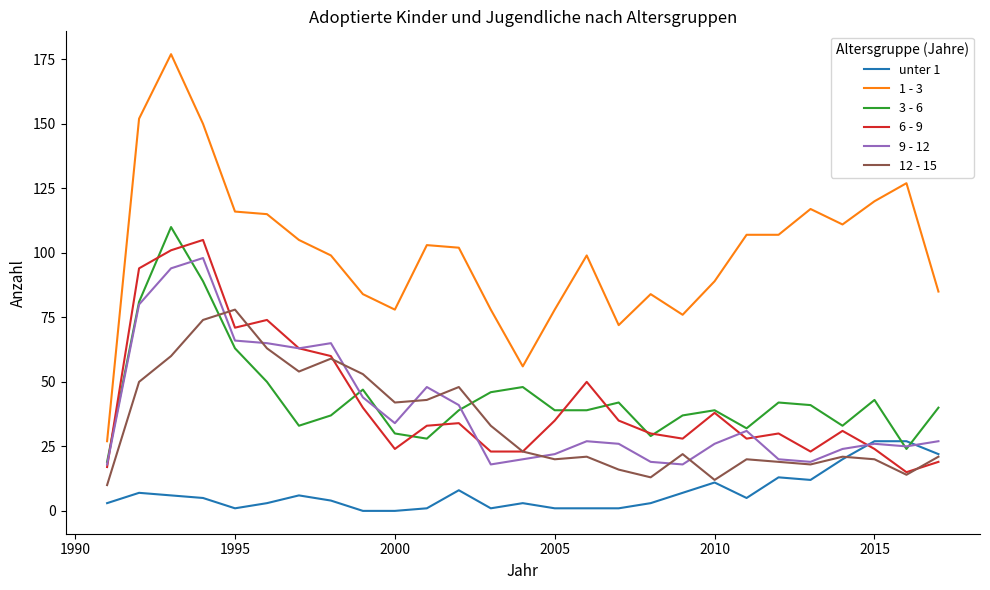

How many values in the 6 - 9 series are below 33?

13